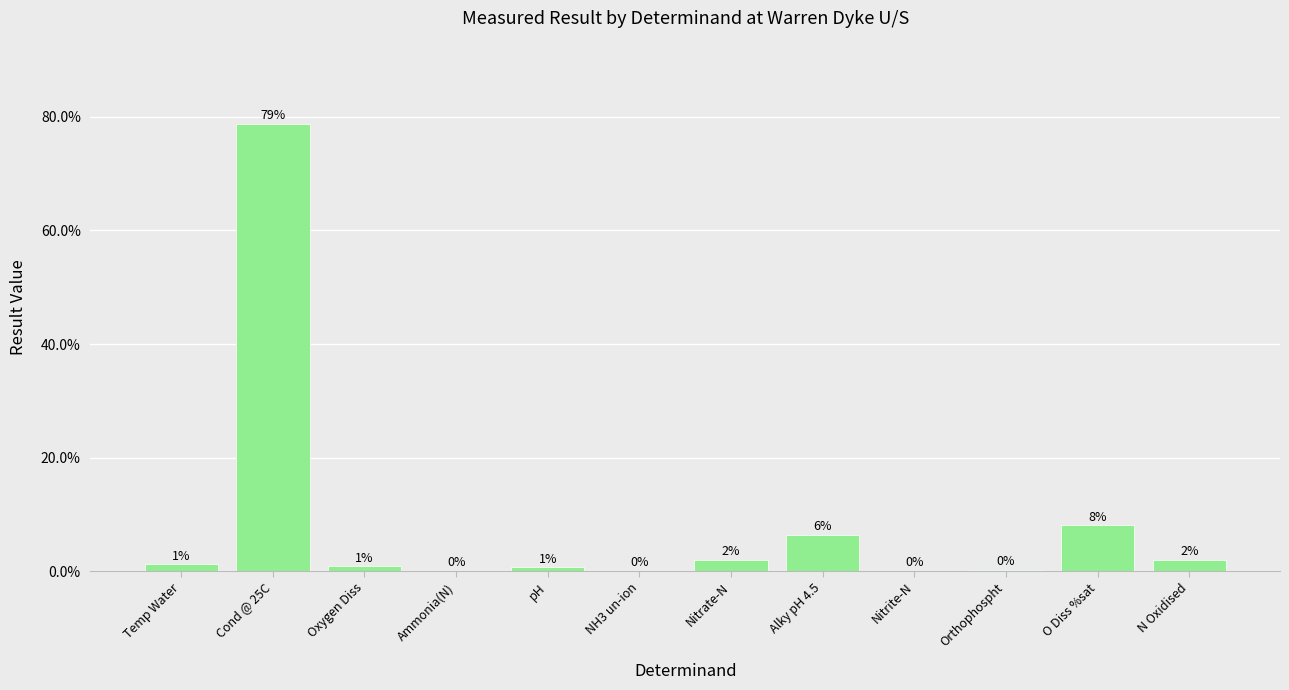

Read the value at Nitrate-N.

2.0